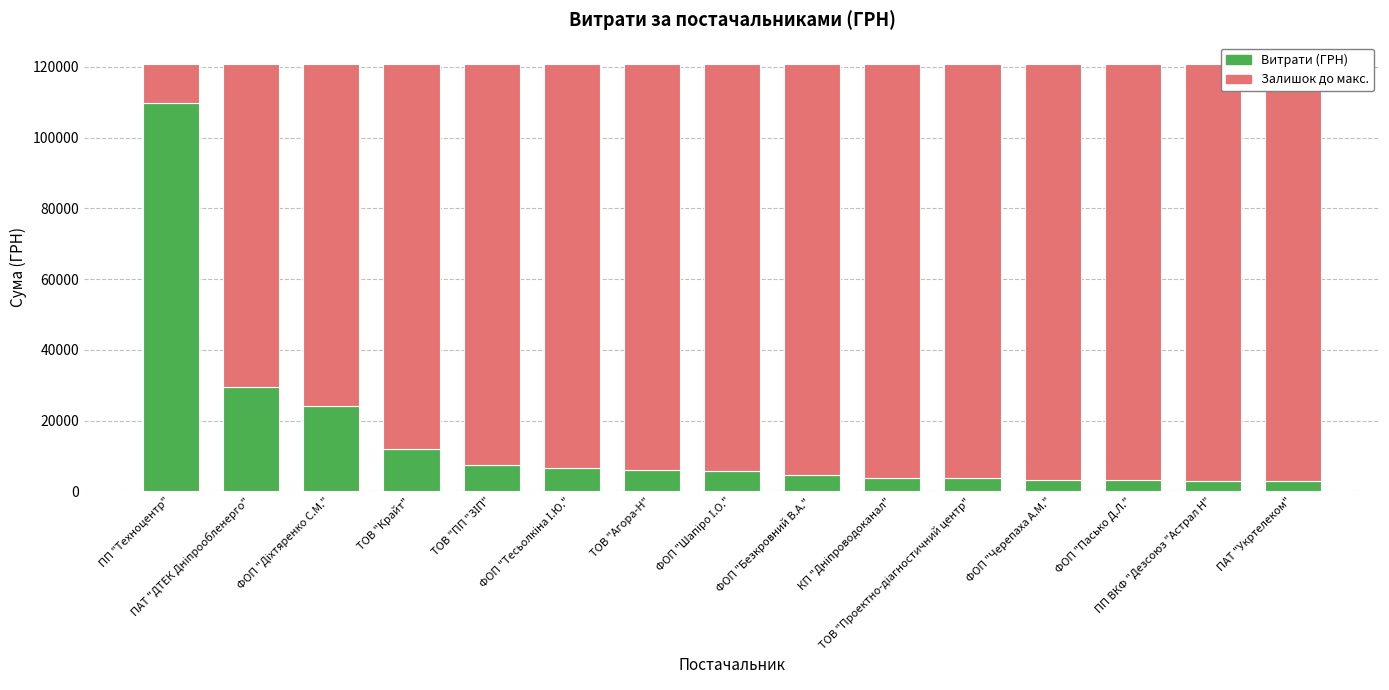

What is the sum of all Витрати (ГРН) values?

225269.4